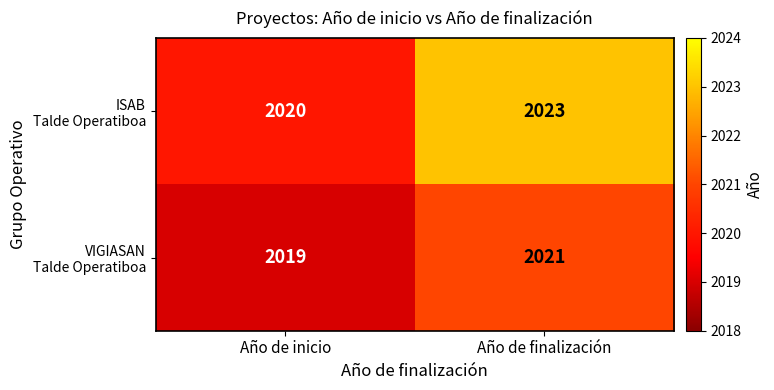

At which category is the sum across all series the highest?

Año de finalización